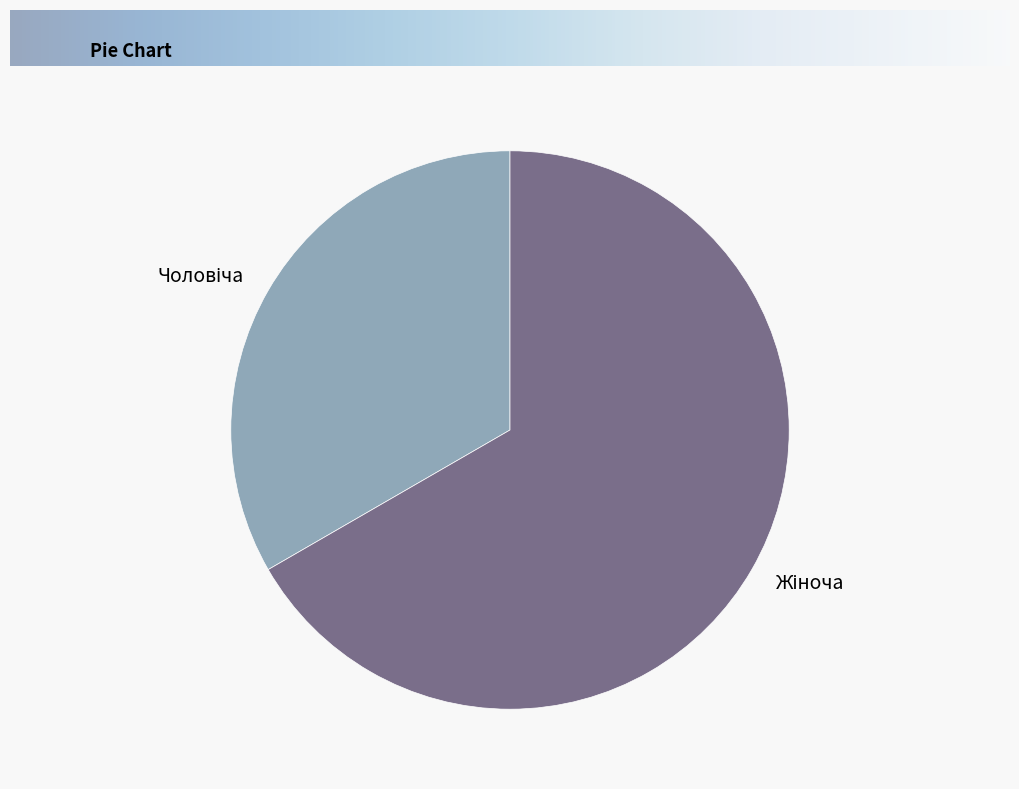

Is there any slice that represents more than half of the pie?

Yes